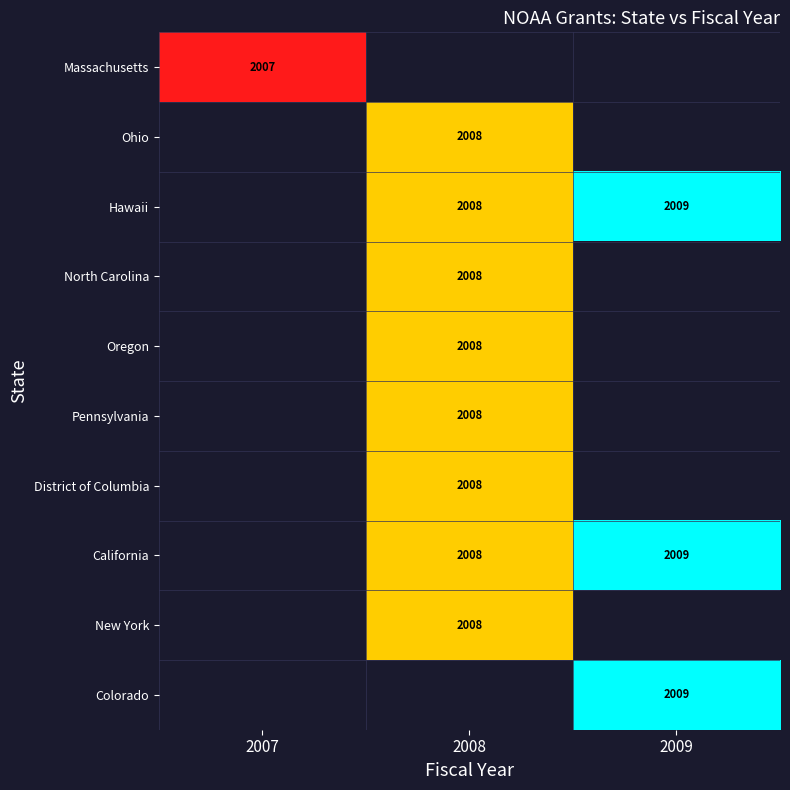

The value of California at 2008 is 2008. True or false?

True